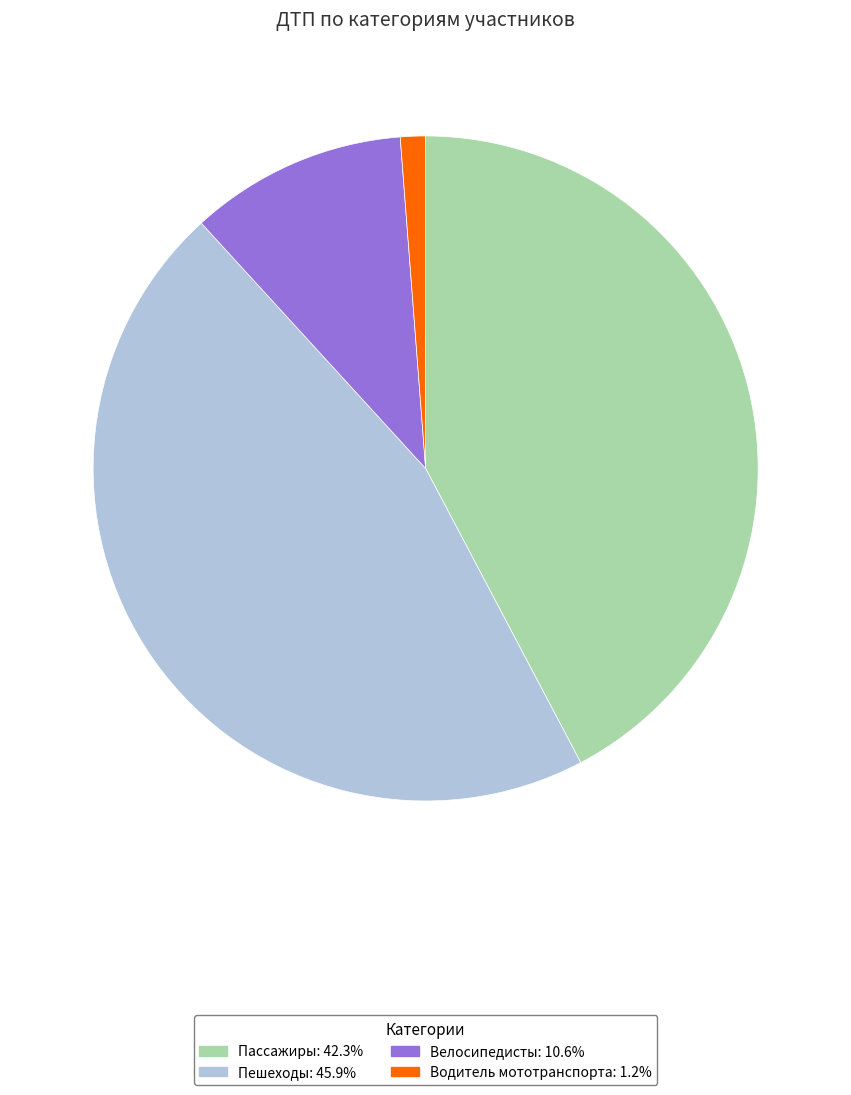

Rank the categories by value from lowest to highest.

Водитель мототранспорта, Велосипедисты, Пассажиры, Пешеходы